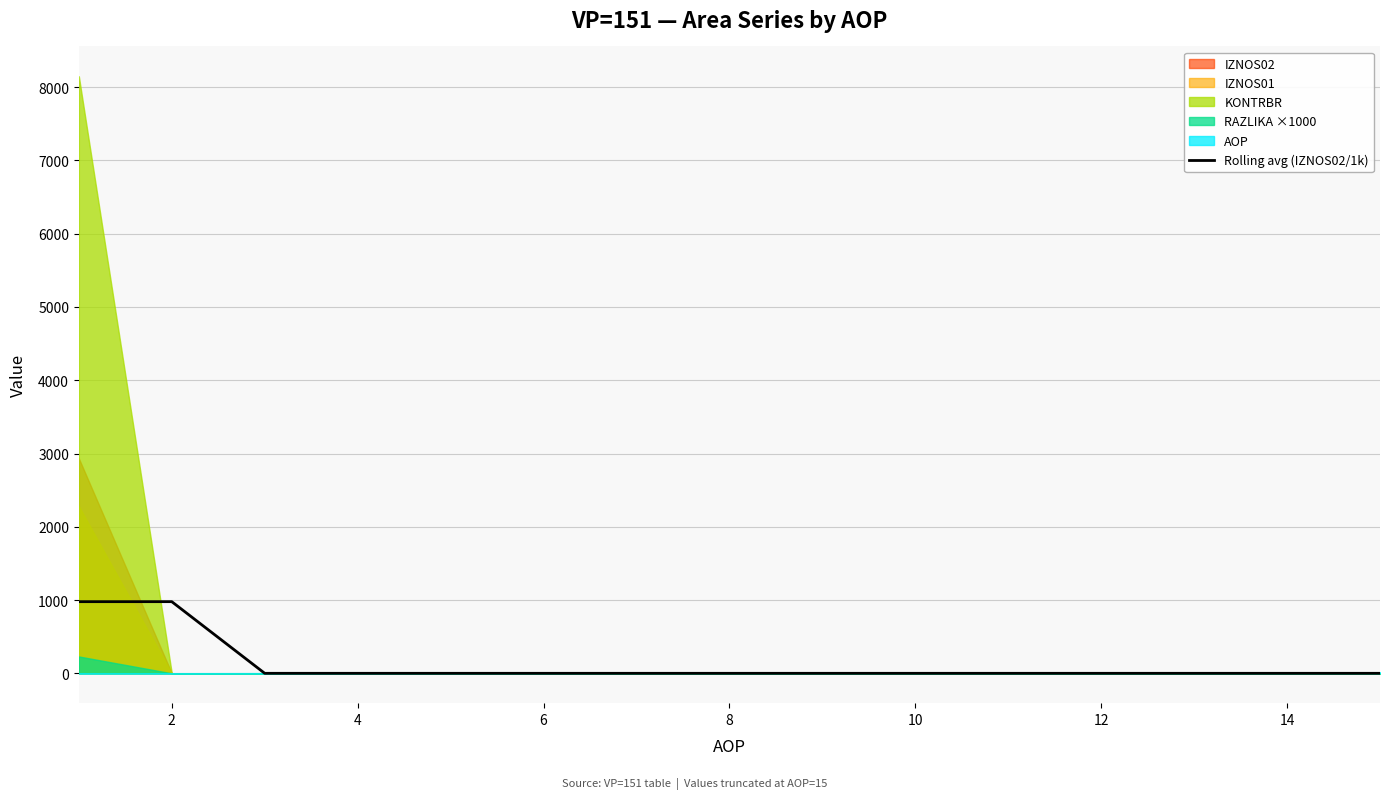

True or false: there are more than 0 points higher than both neighbors.

False